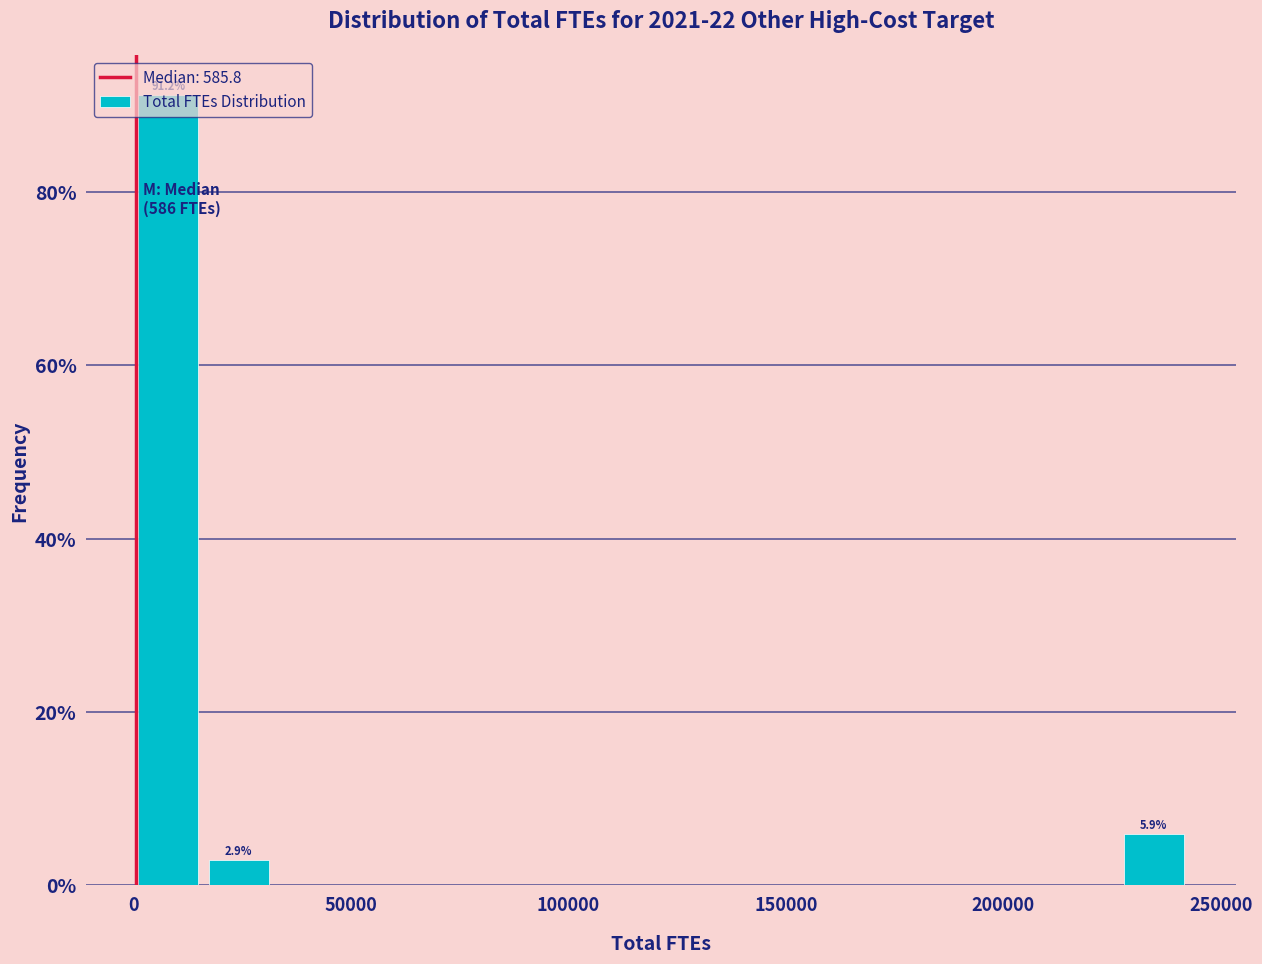

Read against the x-axis, roughly where is the centre of the tallest bar?

10000